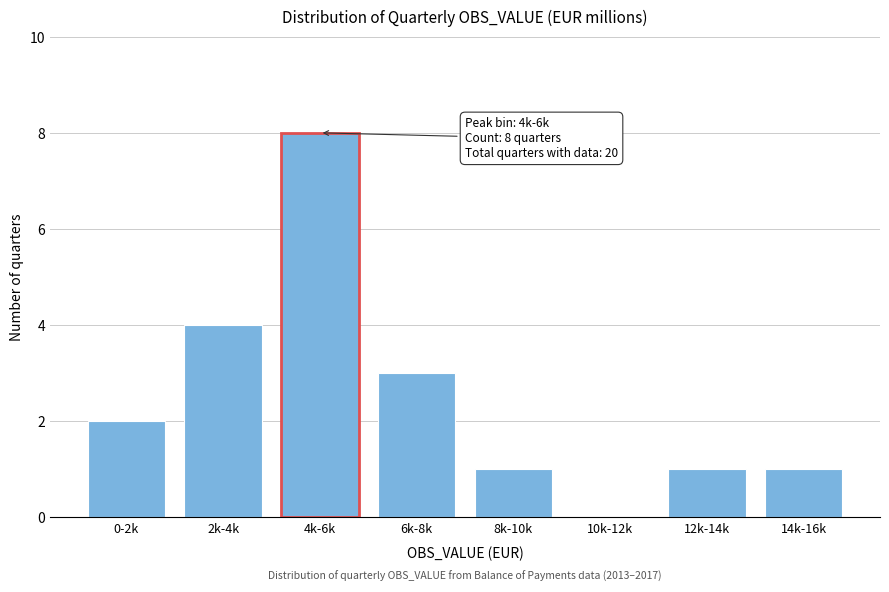

Reading left to right, extract all data points from this chart.

0-2k=2	2k-4k=4	4k-6k=8	6k-8k=3	8k-10k=1	10k-12k=0	12k-14k=1	14k-16k=1